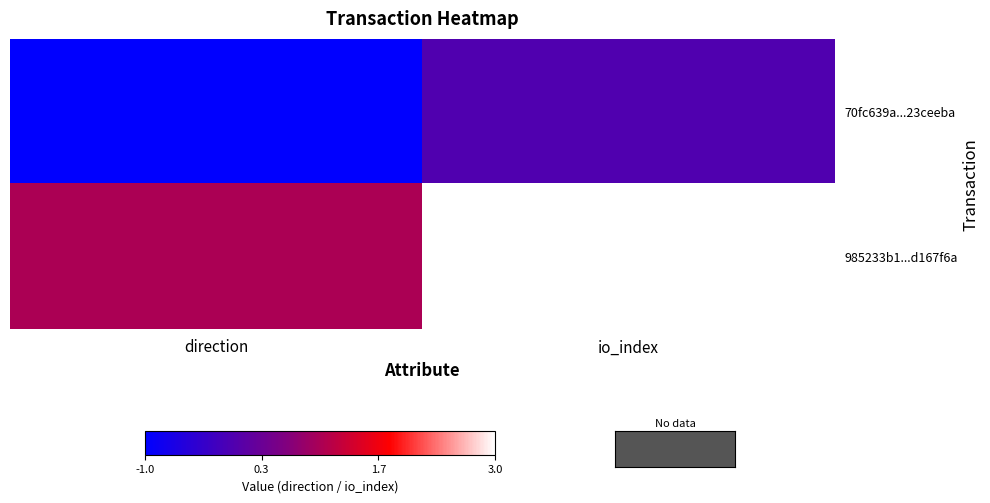

What value does the 70fc639a...23ceeba series have at direction?

-1